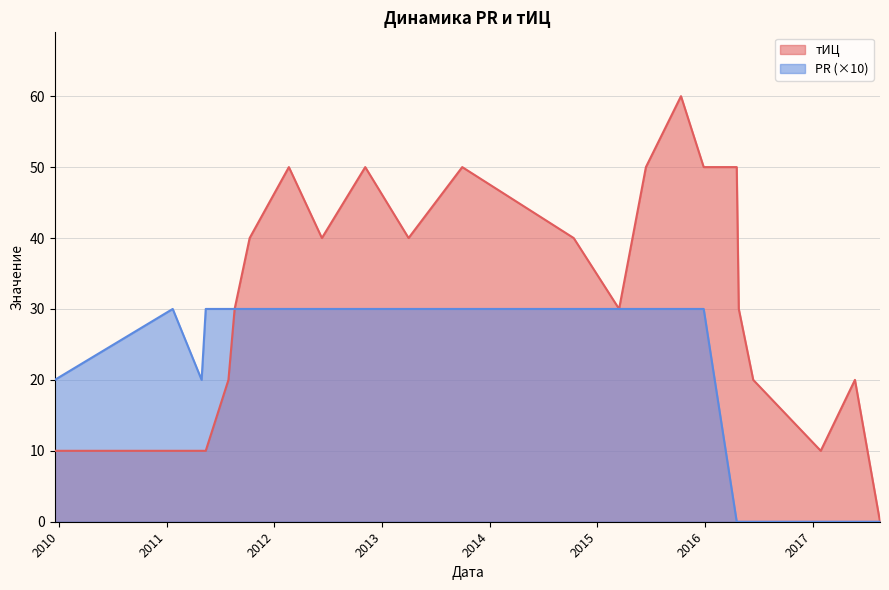

The value of тИЦ at 2015-10-12 is 60. True or false?

True